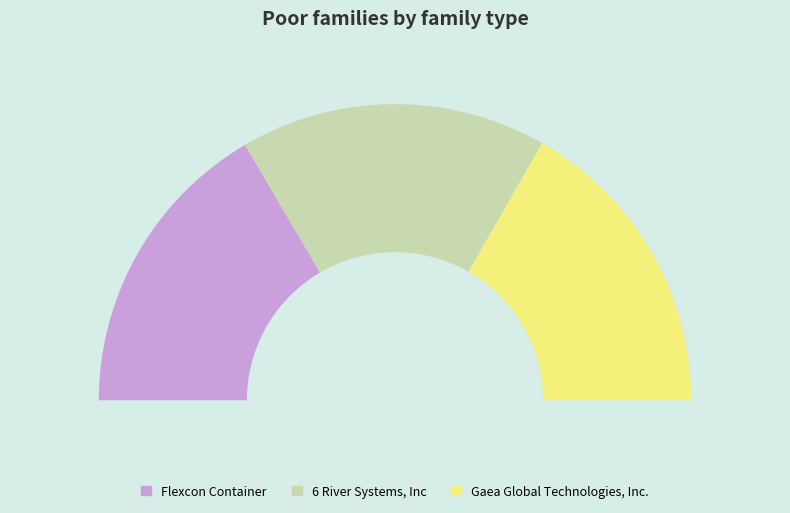

Which has a higher value, 6 River Systems, Inc or Flexcon Container?

6 River Systems, Inc